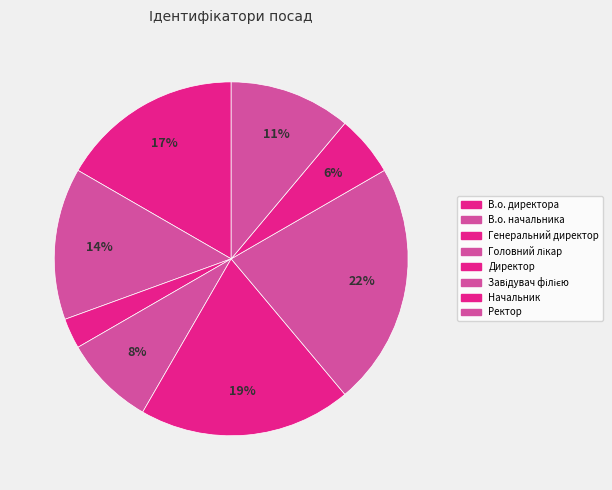

How many segments does this pie chart have?

8